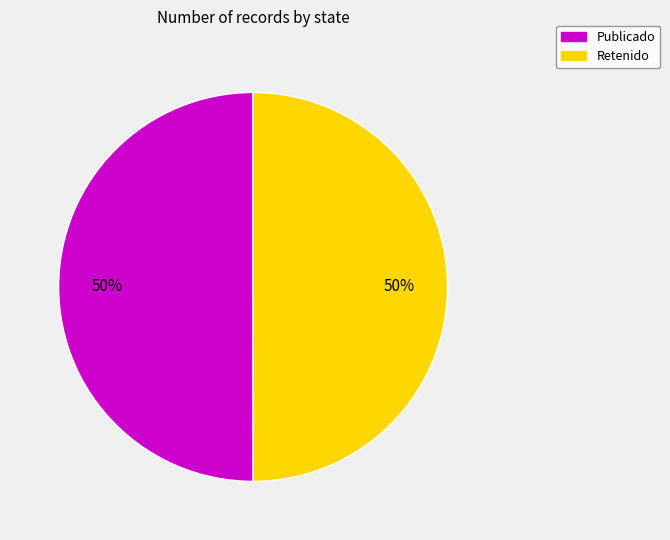

To the nearest percent, what is the average slice percentage?

50%